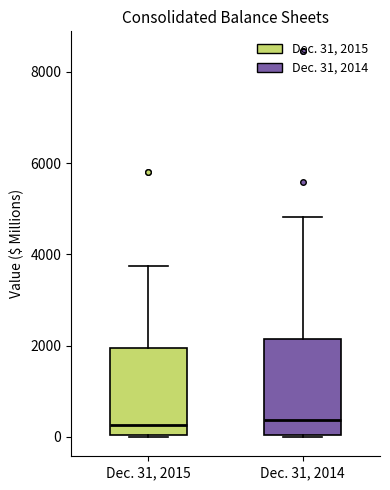

Reading left to right, transcribe this box plot: for each box, give where its median line is, the range the box spans, and where its two whiskers end, as read against the y-axis. The values are not printed on the chart, so give them approximately, as read against the axis.

Dec. 31, 2015: median 200, box 0 to 2000, whiskers 0 to 3800
Dec. 31, 2014: median 400, box 0 to 2200, whiskers 0 to 4800